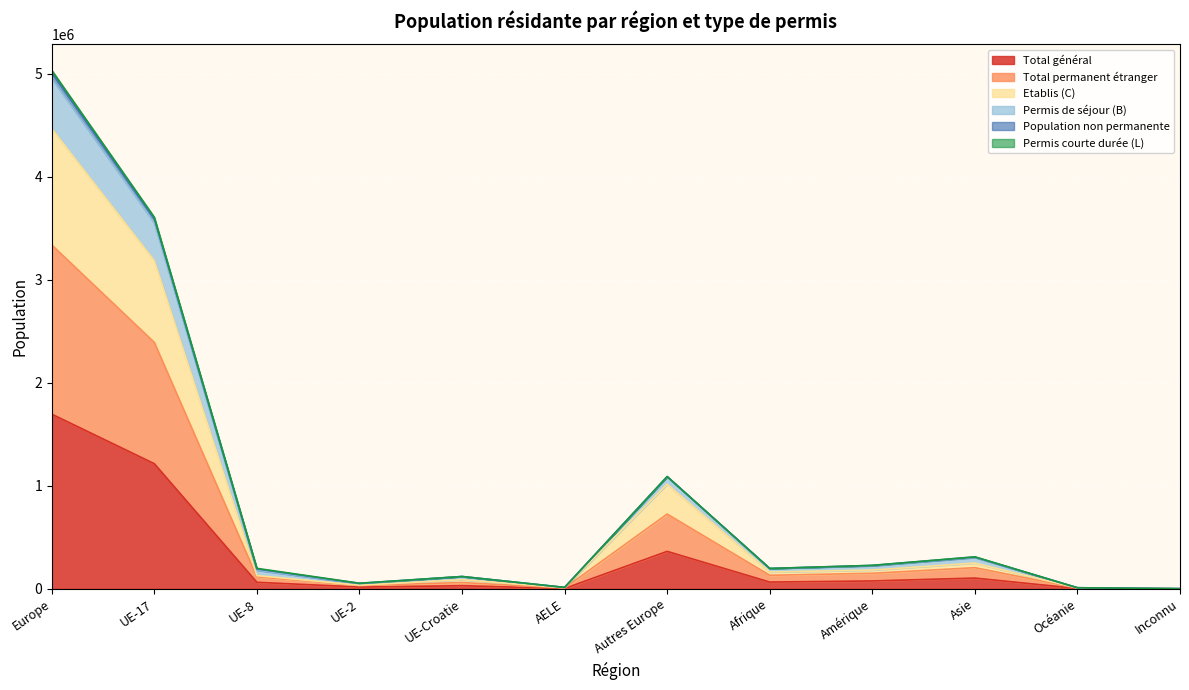

List the labels in order of Total général value, largest first.

Europe, UE-17, Autres Europe, Asie, Amérique, Afrique, UE-8, UE-Croatie, UE-2, AELE, Océanie, Inconnu